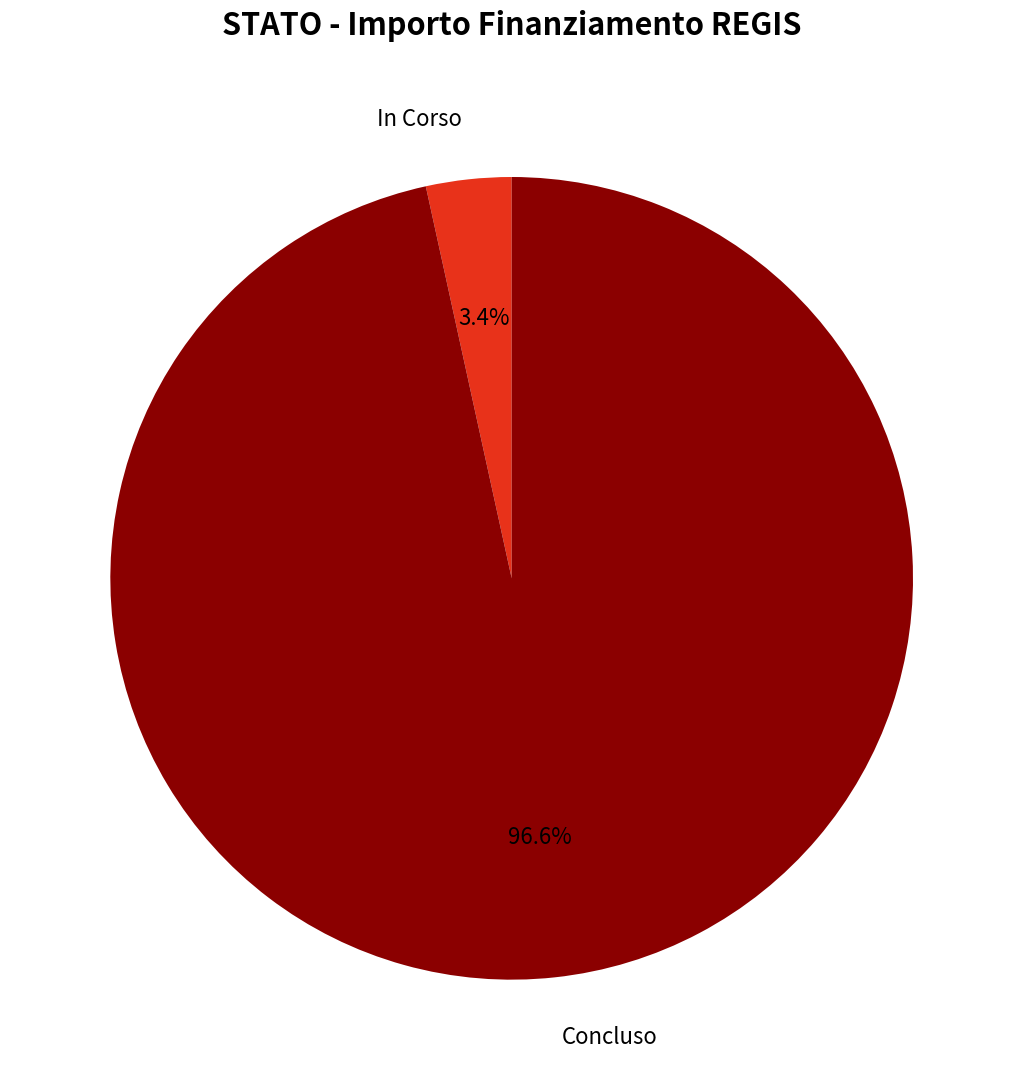

What is the smallest slice in the pie chart?

In Corso